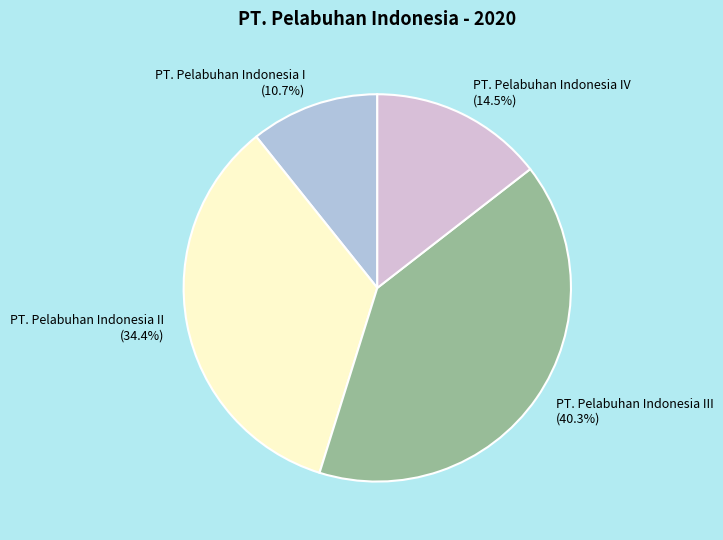

Count the number of slices in the pie.

4